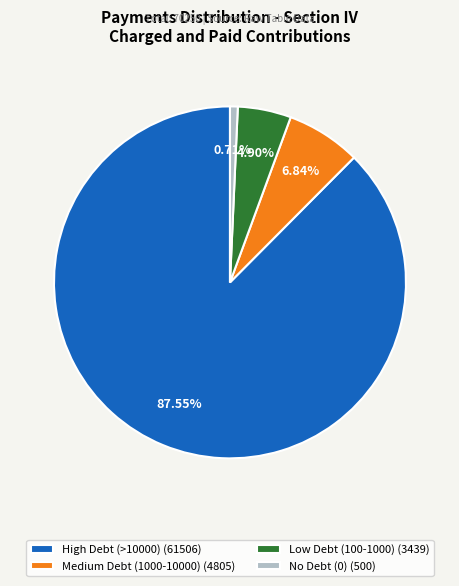

Does any single category account for the majority?

Yes